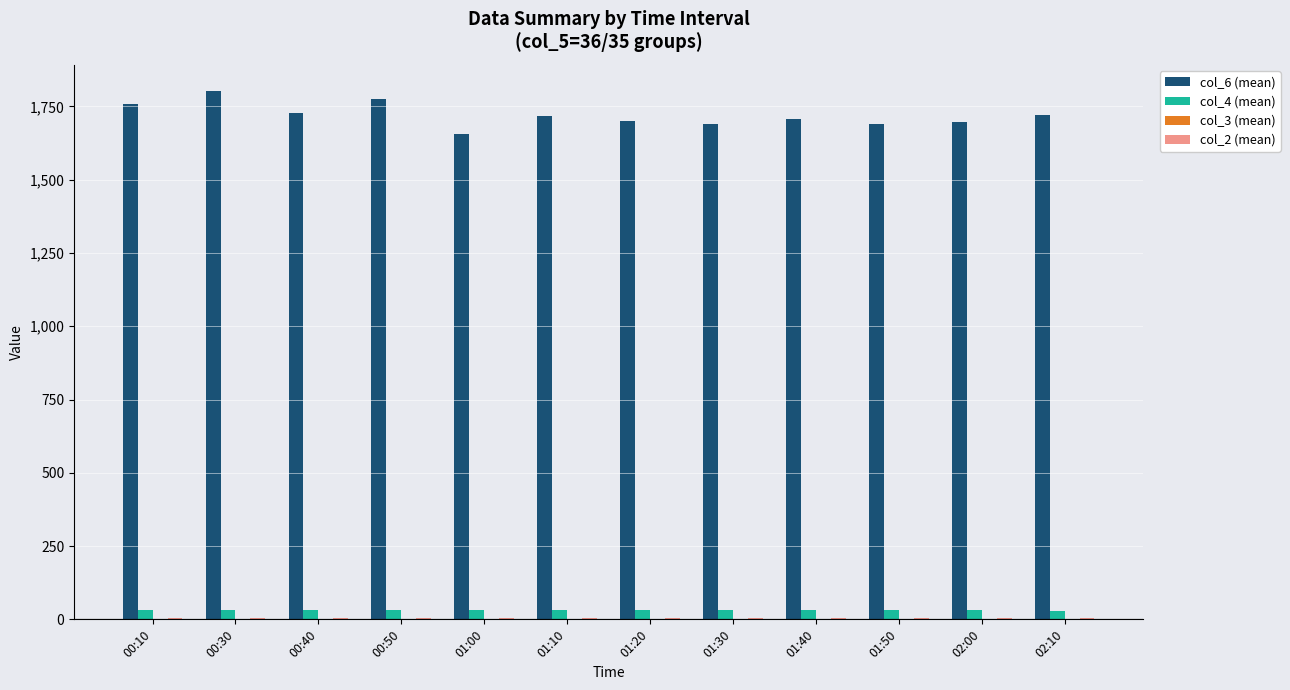

Between 01:00 and 02:00, which series saw the biggest shift?

col_6 (mean)